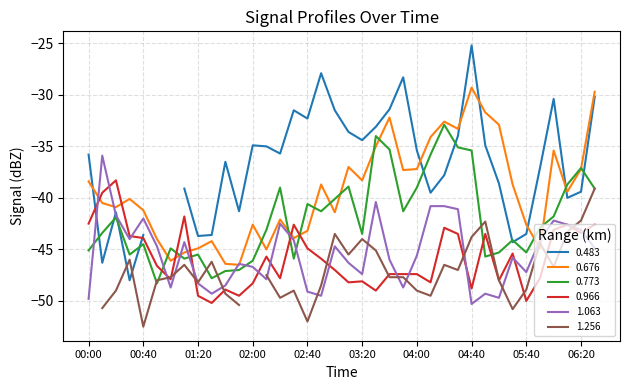

Where is the first local maximum for 0.676?

00:30